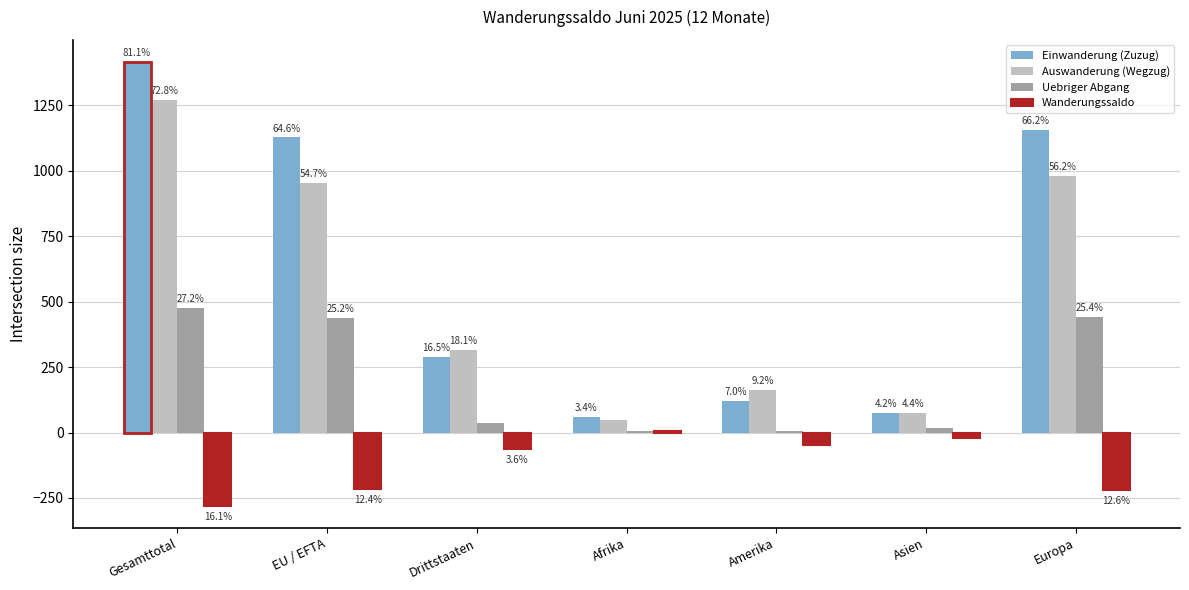

Which series has the widest spread of values?

Einwanderung (Zuzug)